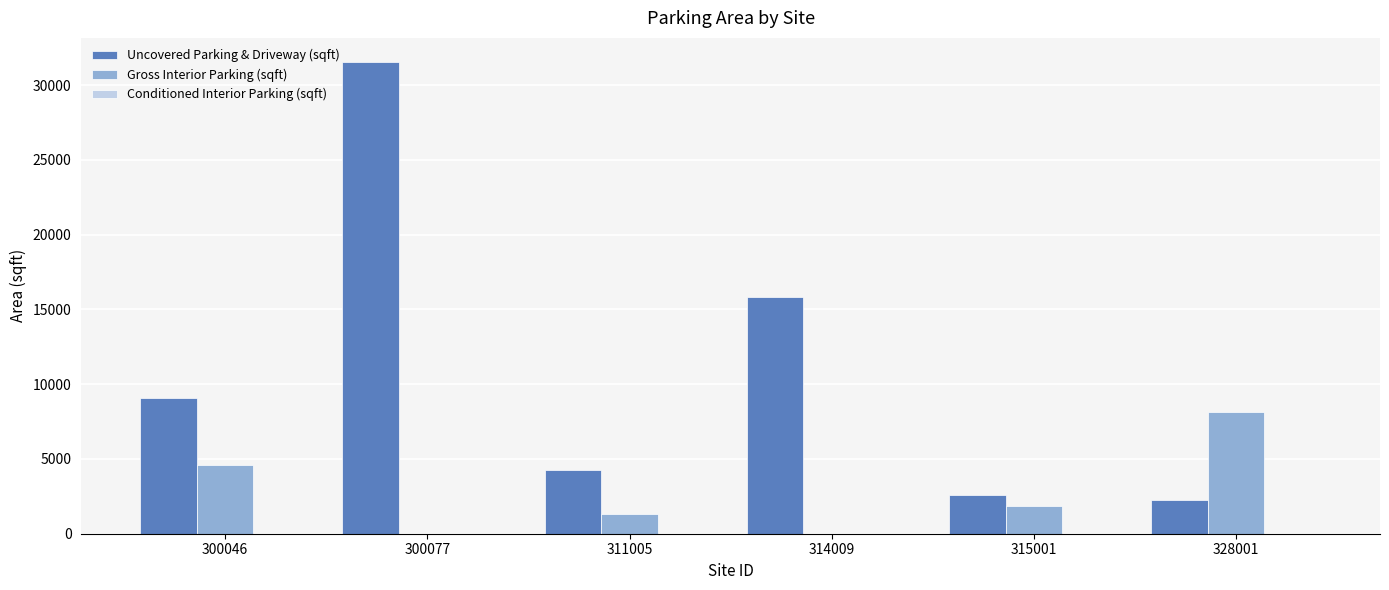

Which category has the highest value across all series?

300077